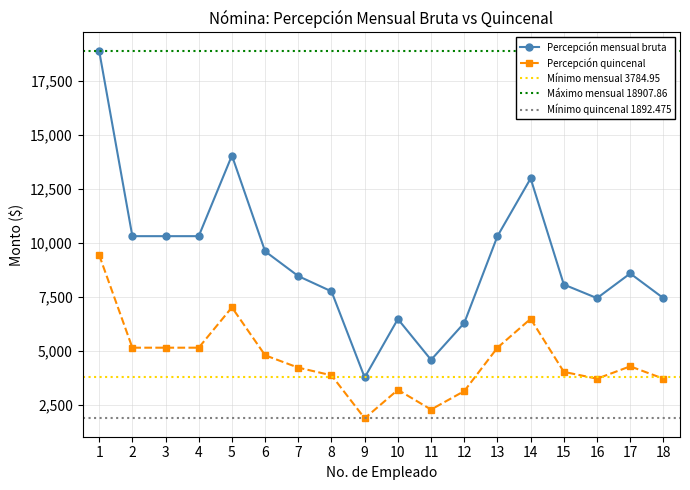

List the series in order of their peak value, highest first.

Percepción mensual bruta, Percepción quincenal